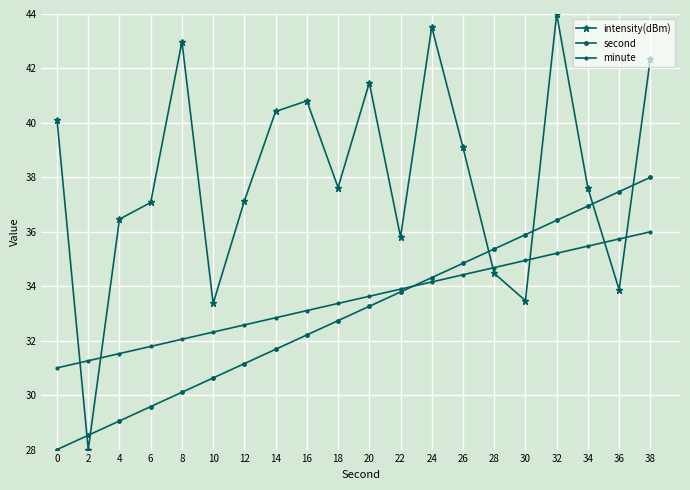

At how many categories does at least one series exceed 33?

19